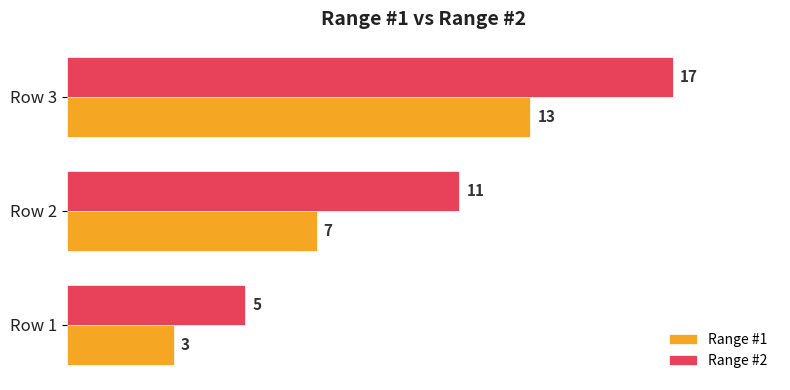

List the series in order of their overall mean, lowest first.

Range #1, Range #2